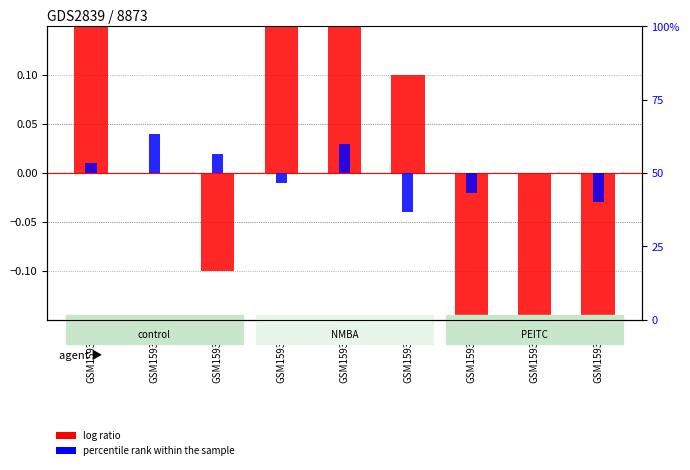

At which label does log ratio reach its minimum?

GSM159382